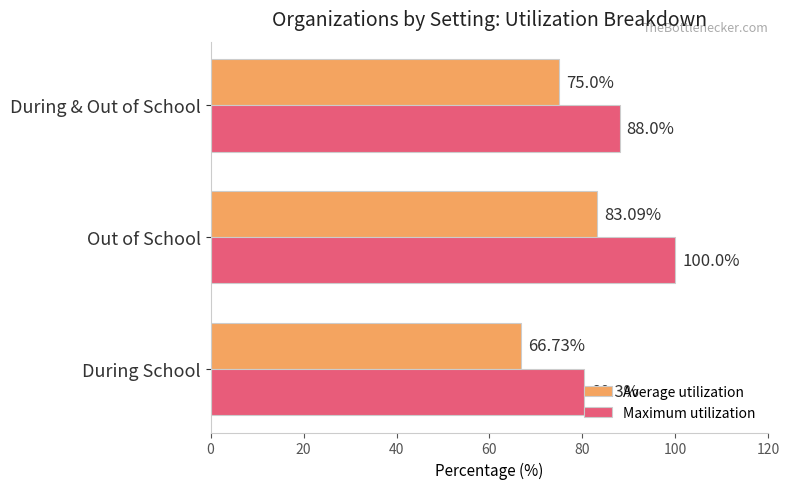

At which label is Maximum utilization closest to 90?

During & Out of School